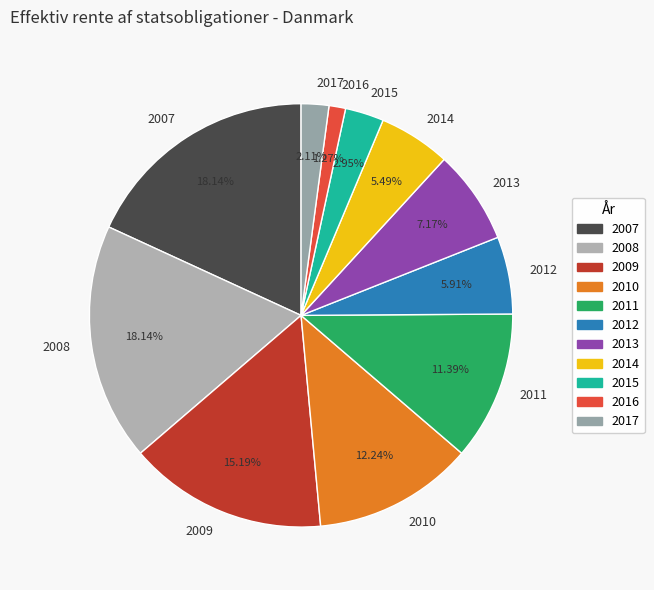

How many slices are in this pie chart?

11